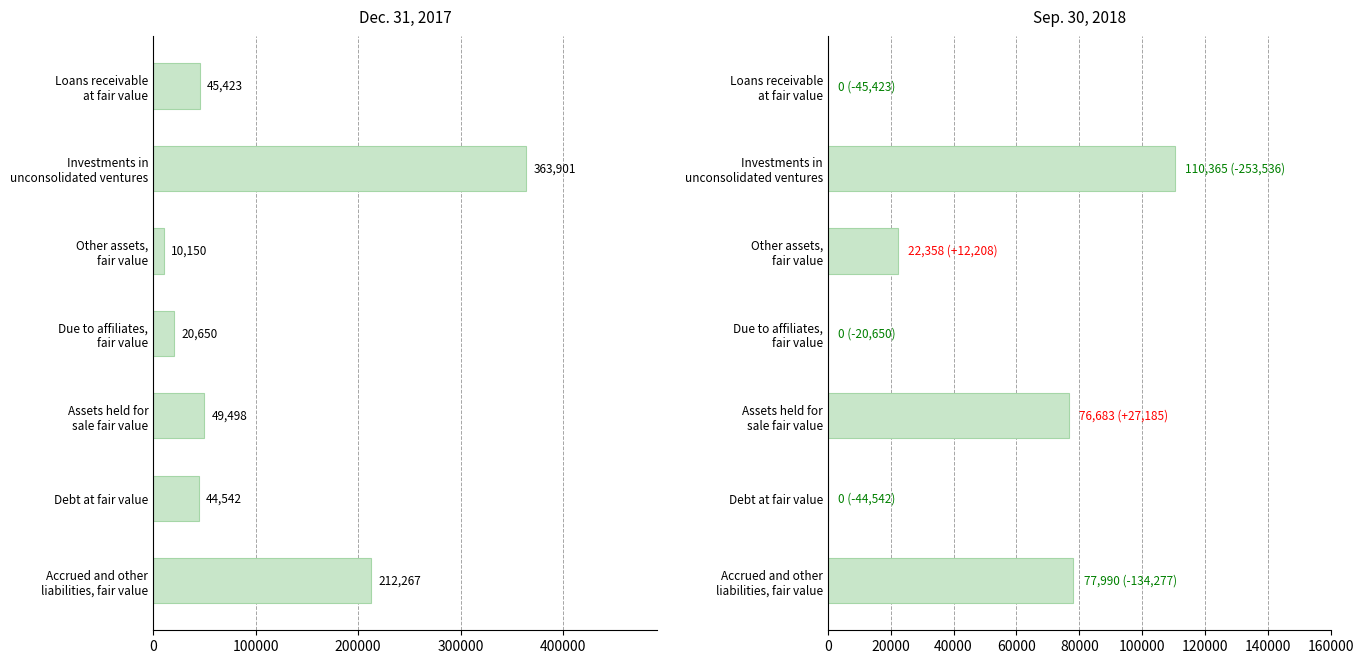

List the series in order of their peak value, lowest first.

Sep. 30, 2018, Dec. 31, 2017